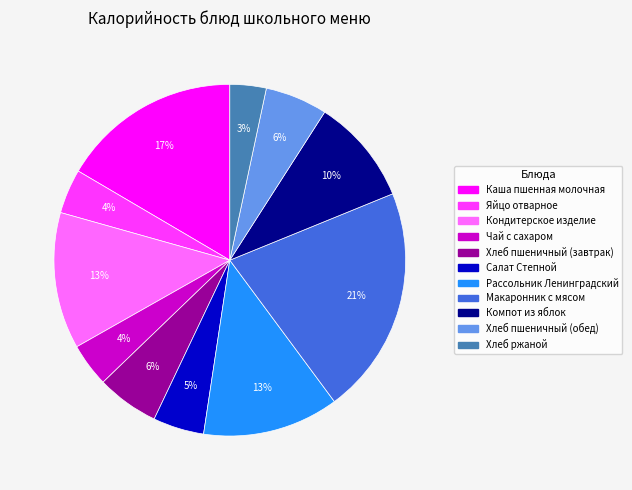

How many segments does this pie chart have?

11